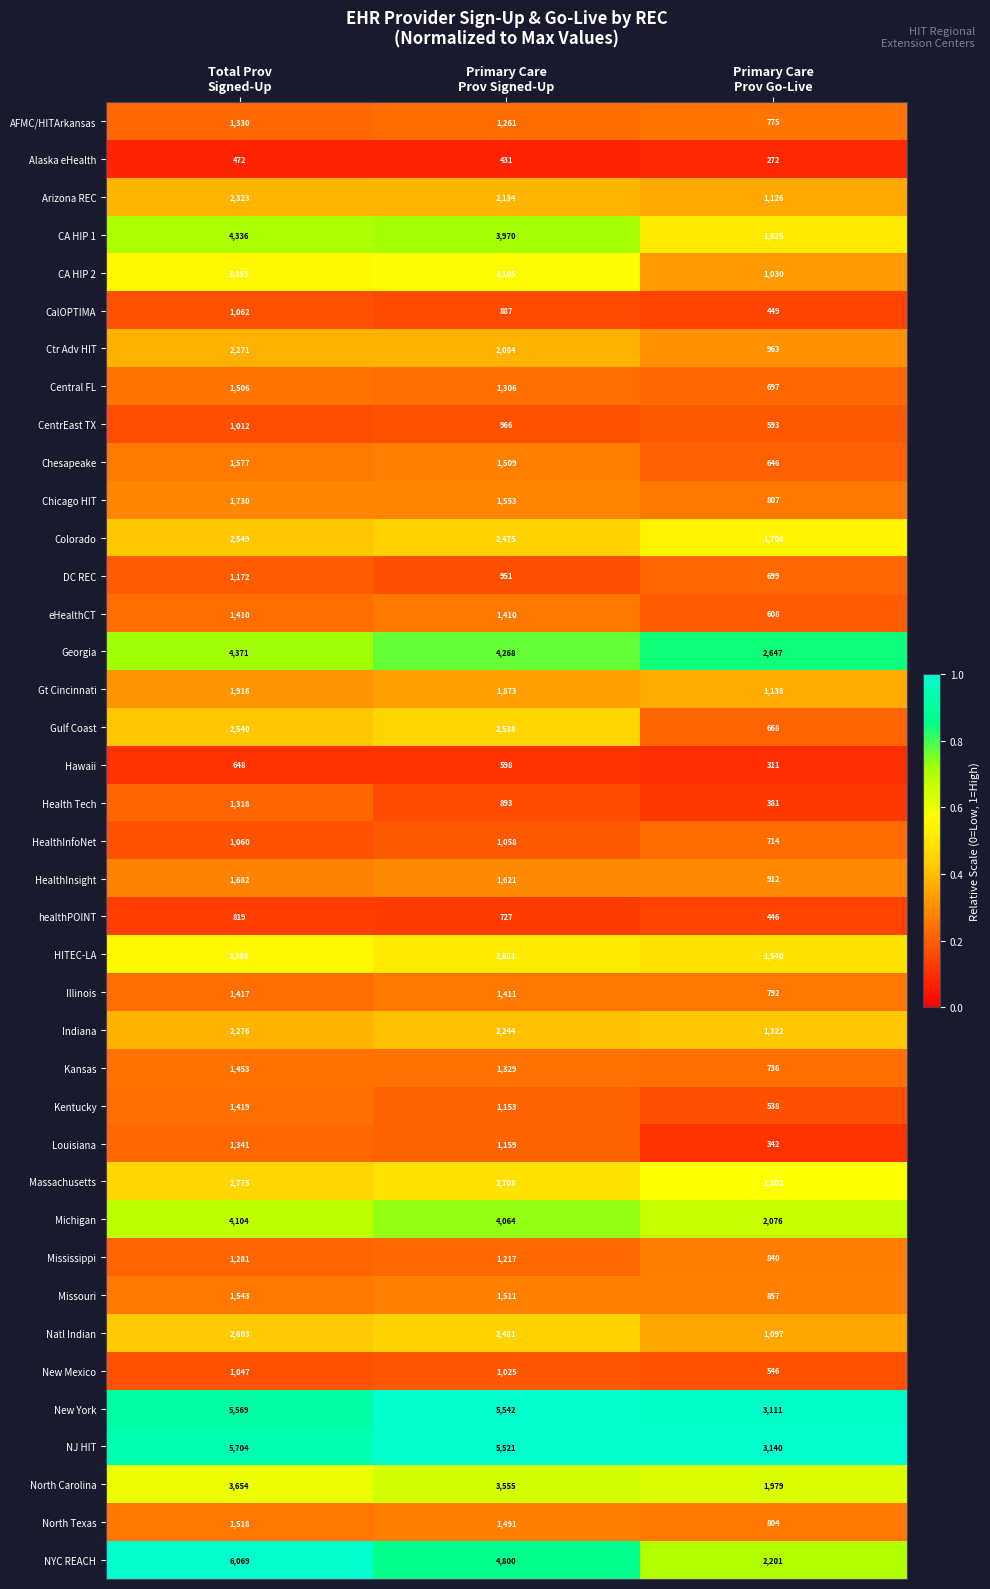

How many Central FL values are between 697 and 1506?

3